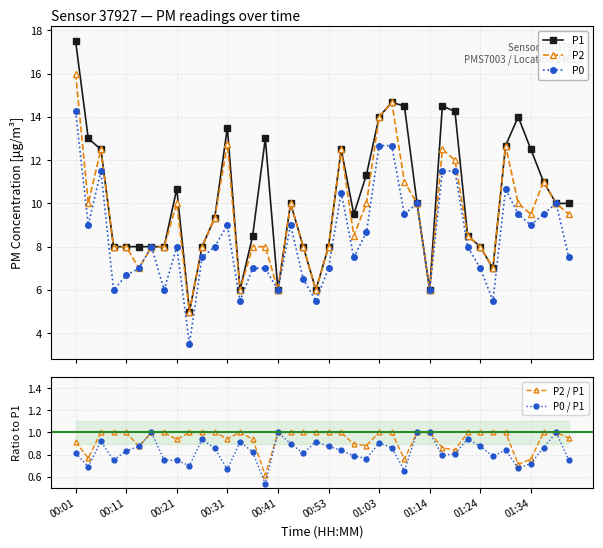

True or false: P2 and P2 / P1 cross at least once.

False